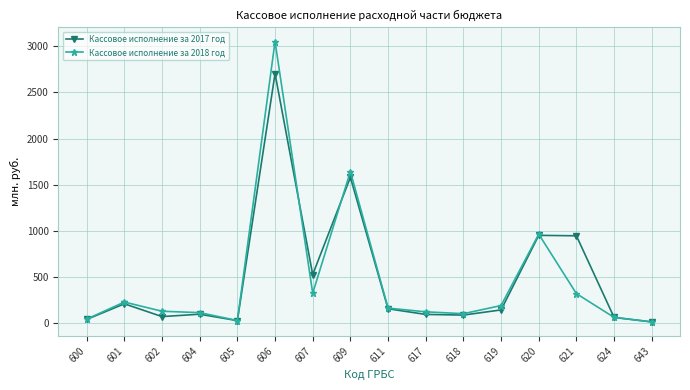

What is the spread (max minus min) of values at 605?

1.2